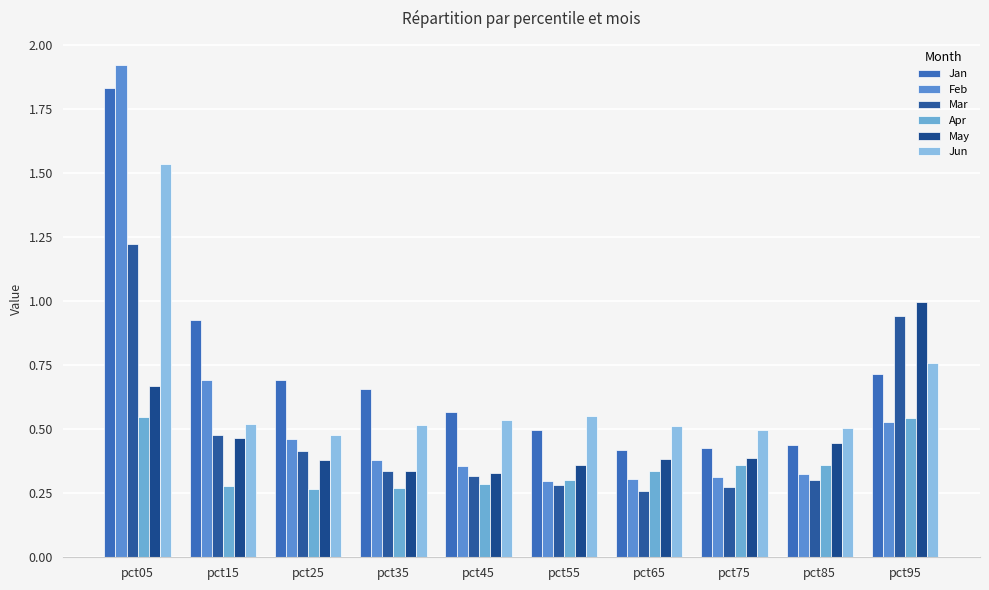

Which series has the largest total across all categories?

Jan